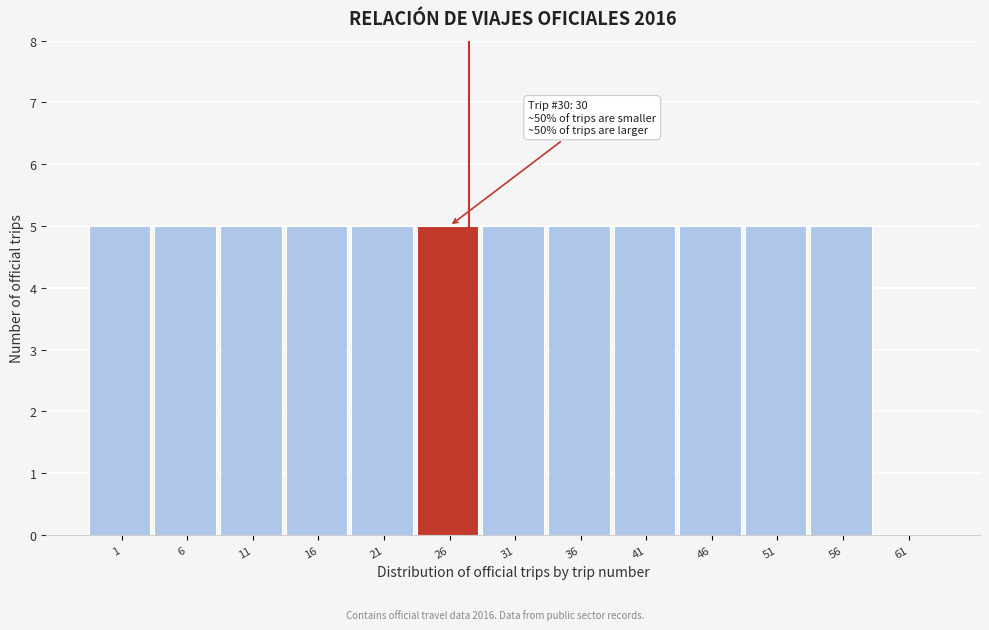

Reading left to right, list all the values displayed in this chart.

1=5	6=5	11=5	16=5	21=5	26=5	31=5	36=5	41=5	46=5	51=5	56=5	61=0